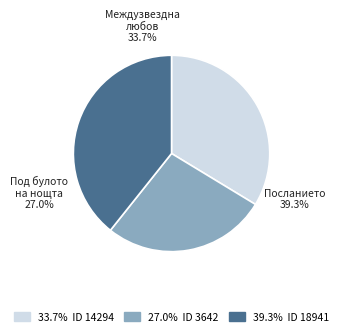

Approximately how many times larger is the value at 14294 compared to 18941?

0.9